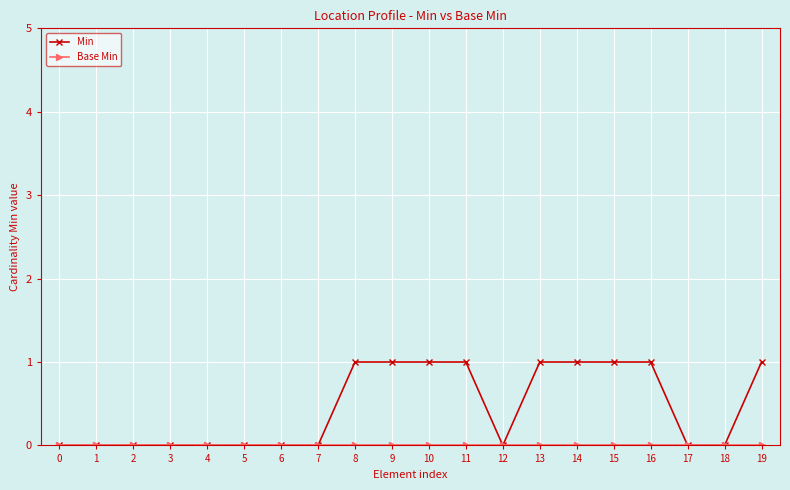

Which series has the widest spread of values?

Min